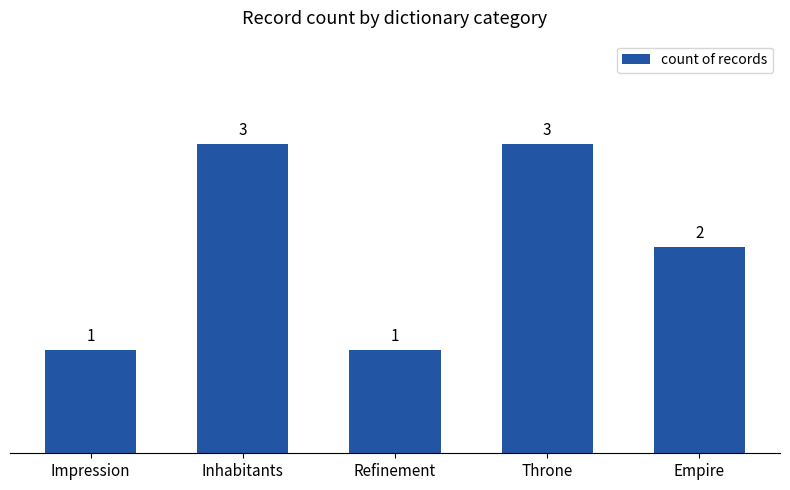

What is the change in value from Impression to Inhabitants?

+2